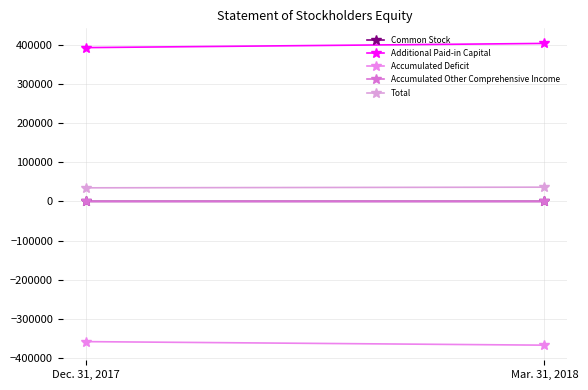

True or false: Accumulated Deficit has a value of -357490 at Dec. 31, 2017.

True